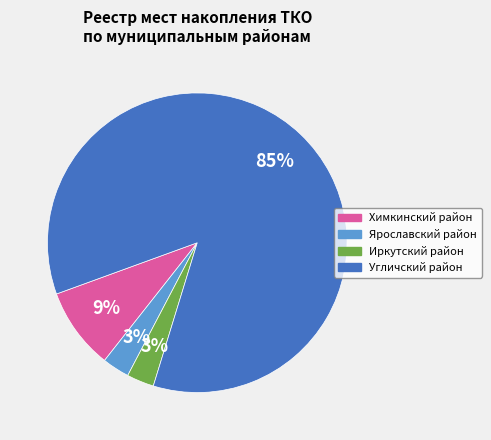

Do Иркутский район and Угличский район together represent more than half of the pie?

Yes